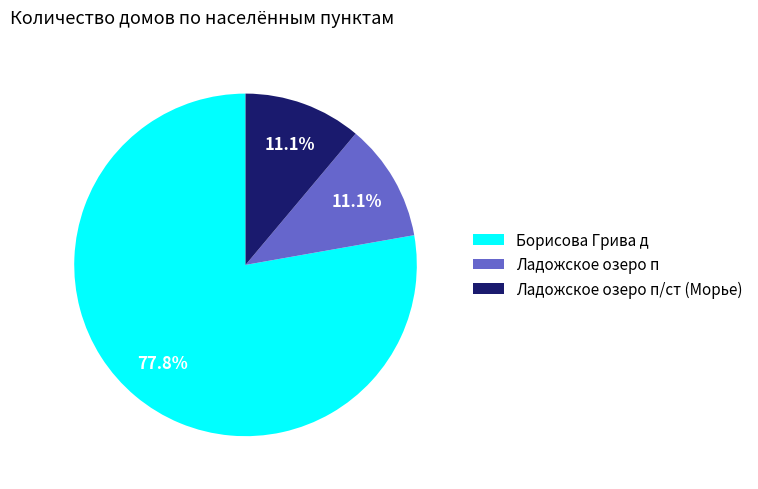

Approximately how many times larger is the value at Ладожское озеро п compared to Ладожское озеро п/ст (Морье)?

1.0